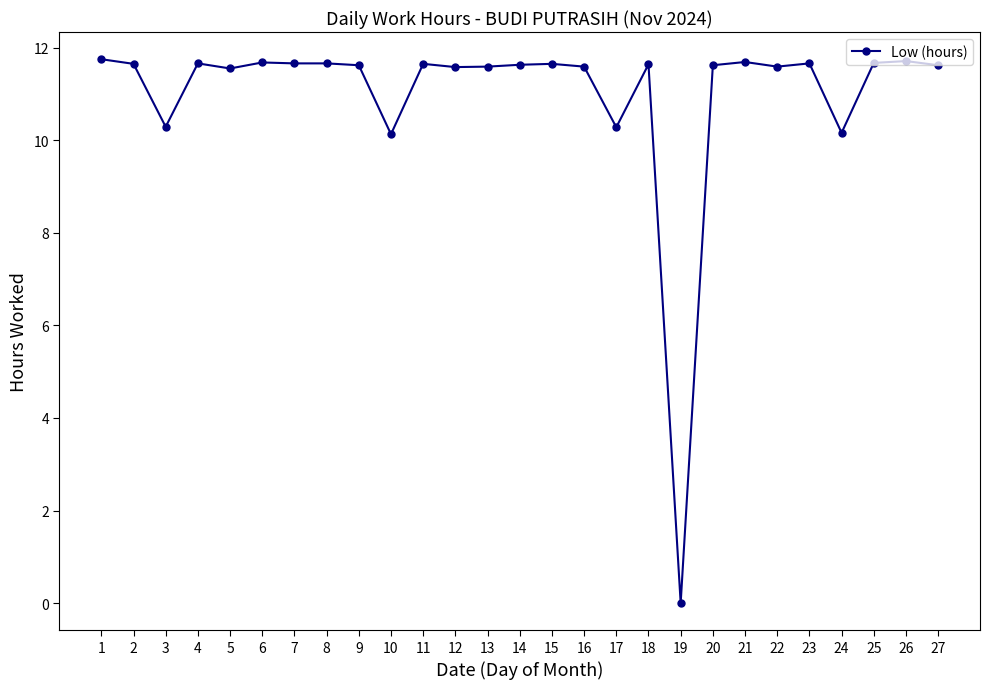

How many data points are above 11?

22